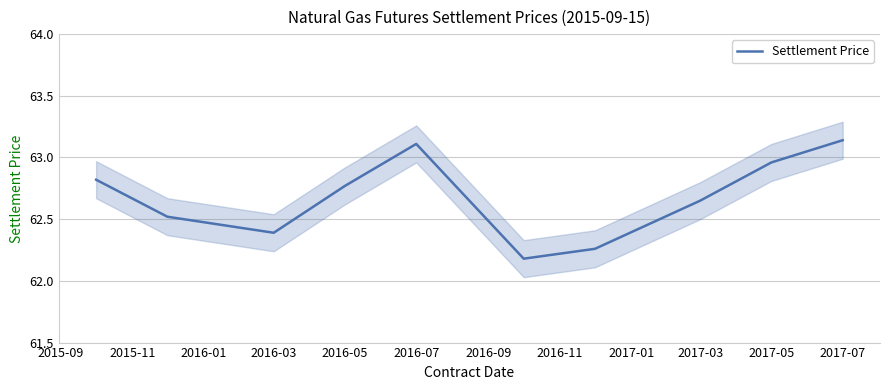

What is the value of the 10th point from the left?

63.1